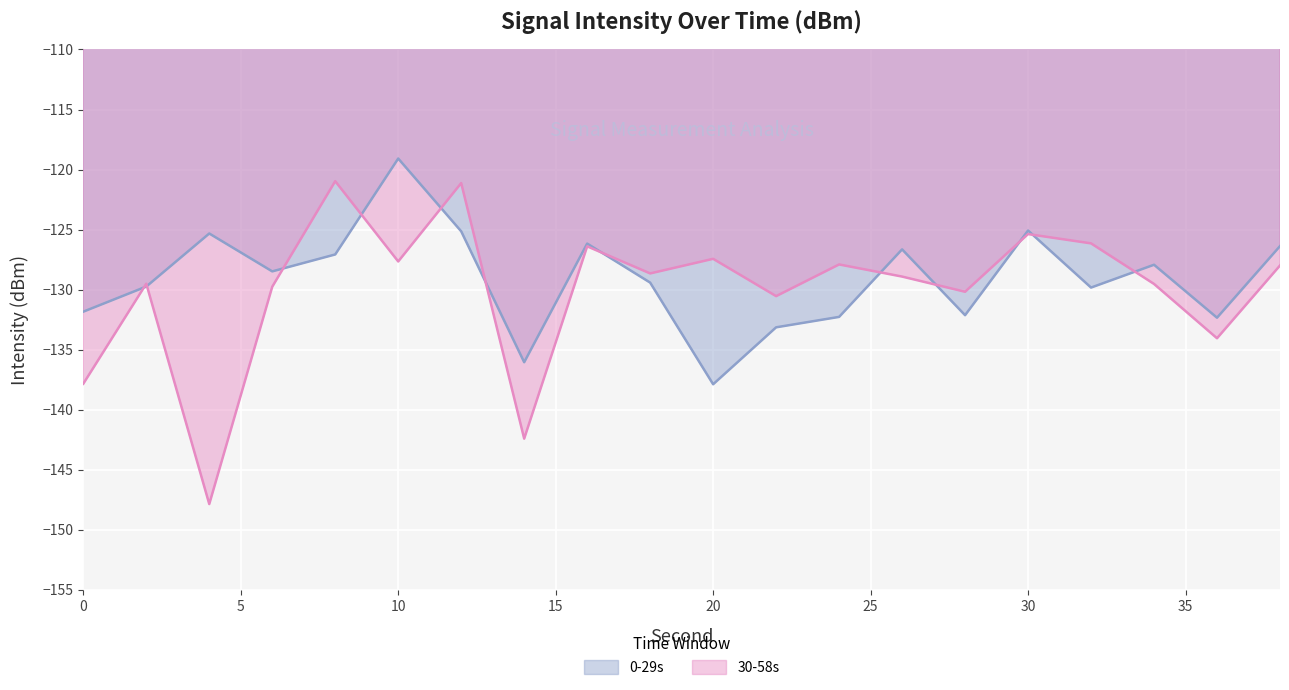

Which series has the widest spread of values?

30-58s